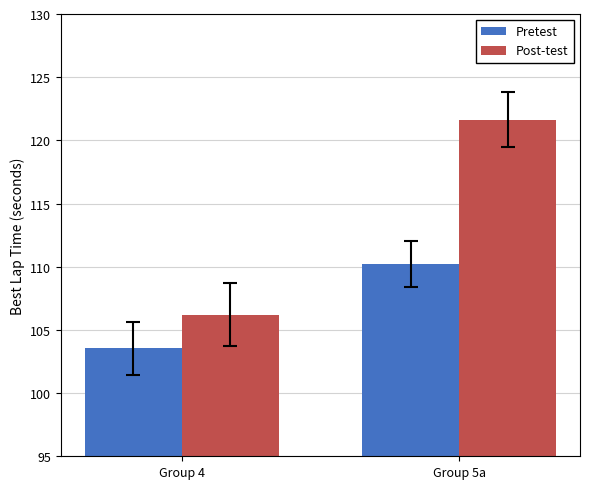

How many data points in Pretest are less than 110?

1